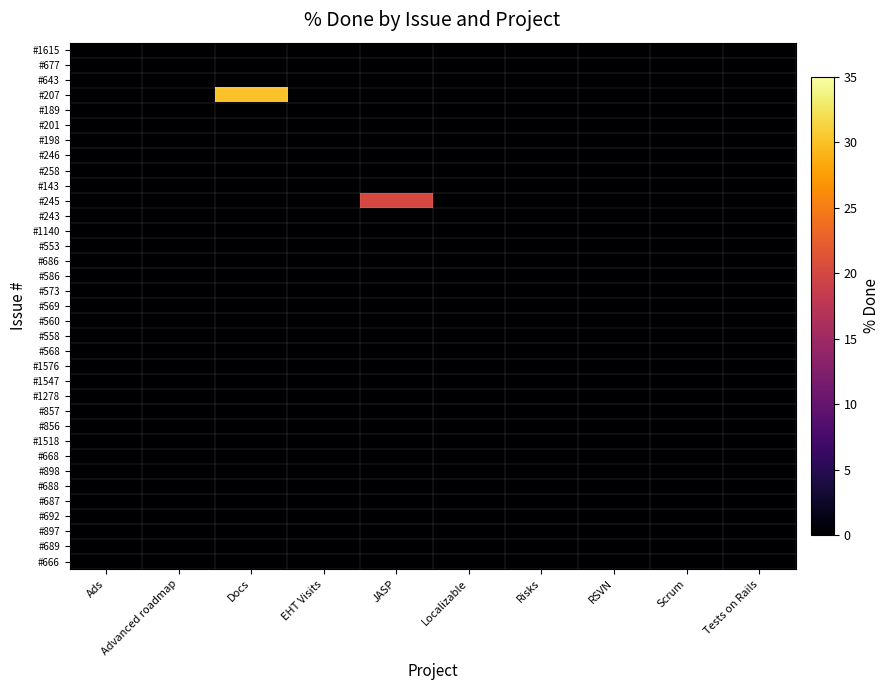

Which series has the largest range (max minus min)?

#207